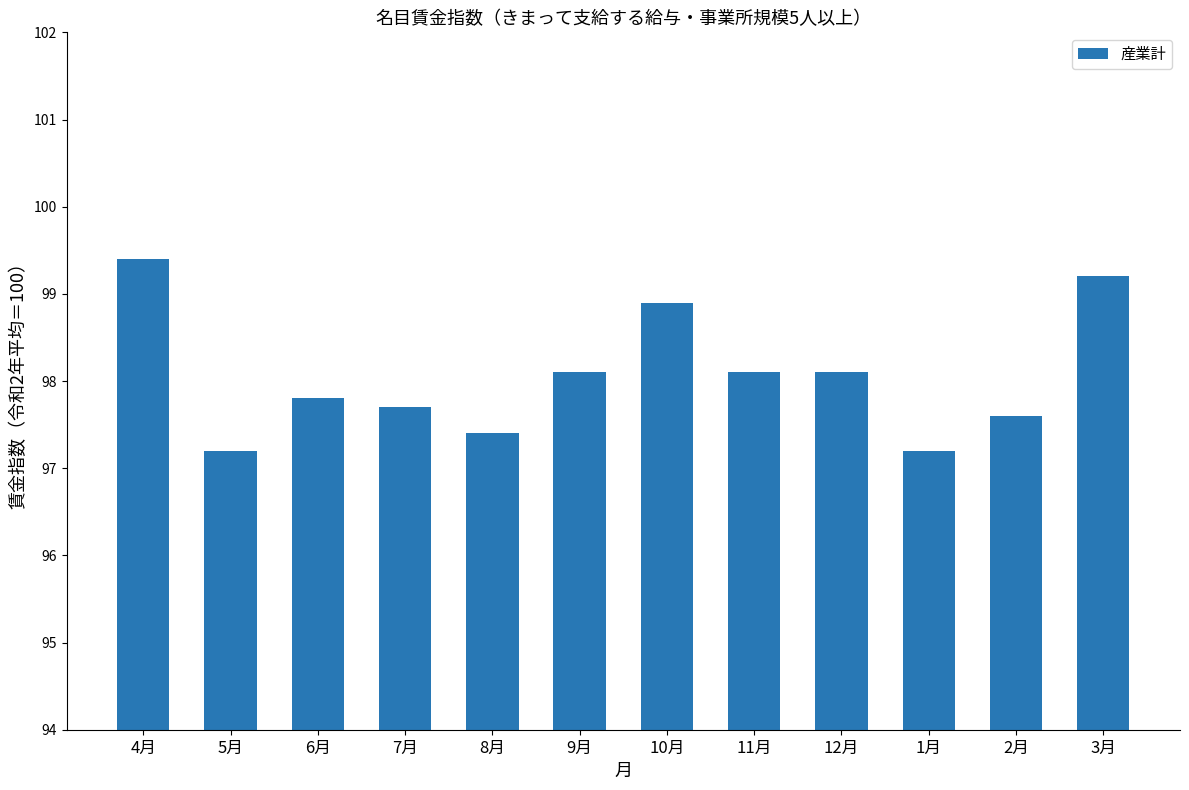

Between 12月 and 1月, which is larger?

12月